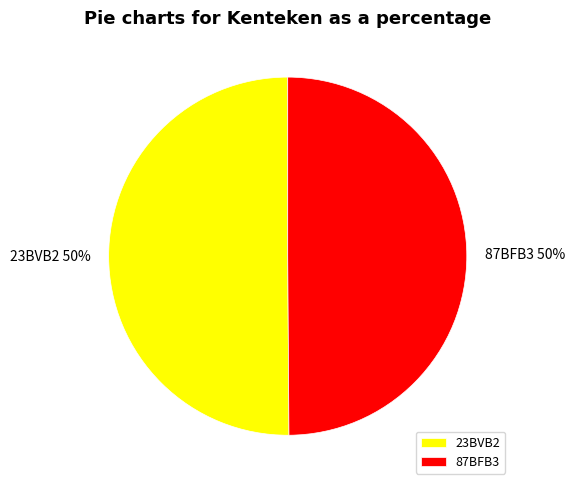

Combined, do 23BVB2 and 87BFB3 account for over 50%?

Yes